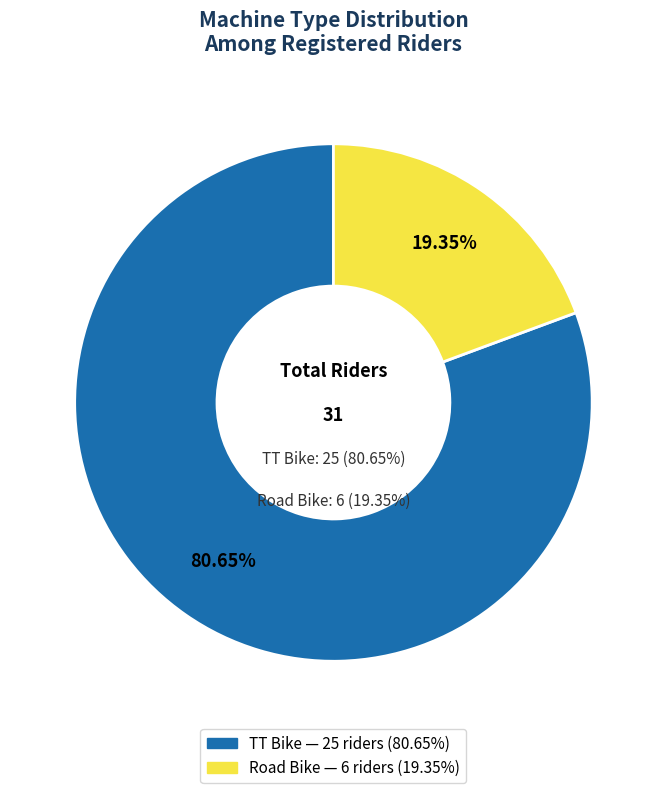

Count the number of slices in the pie.

2